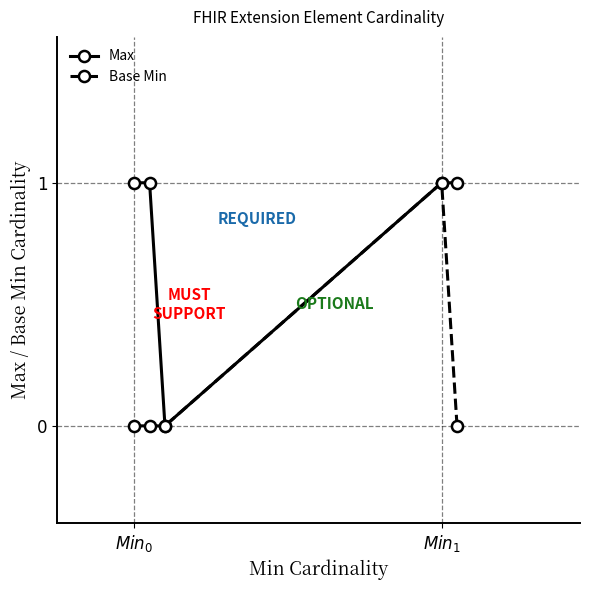

How many Max values are between 1 and 2?

4